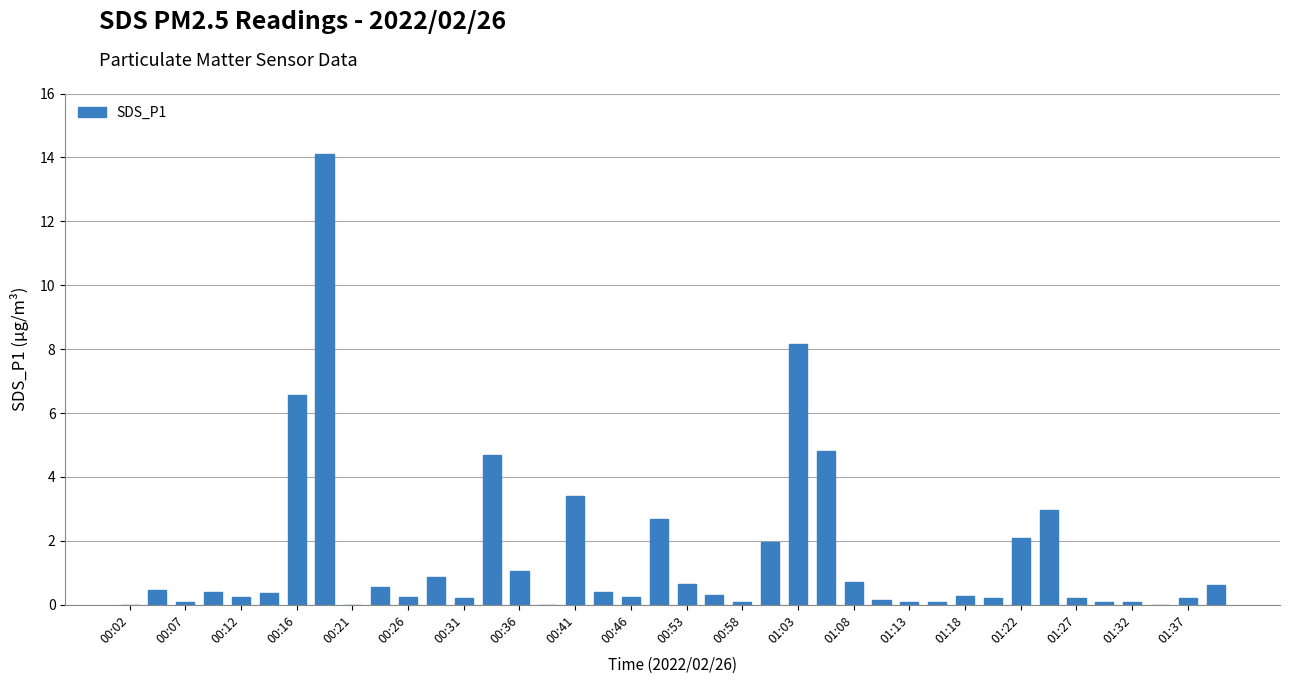

True or false: the data shows 0.2 at 01:37.

True